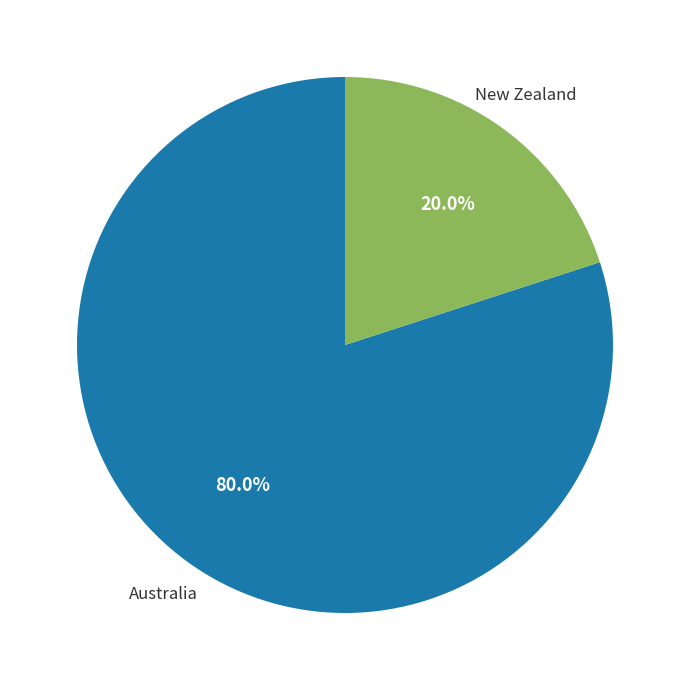

Count the number of slices in the pie.

2